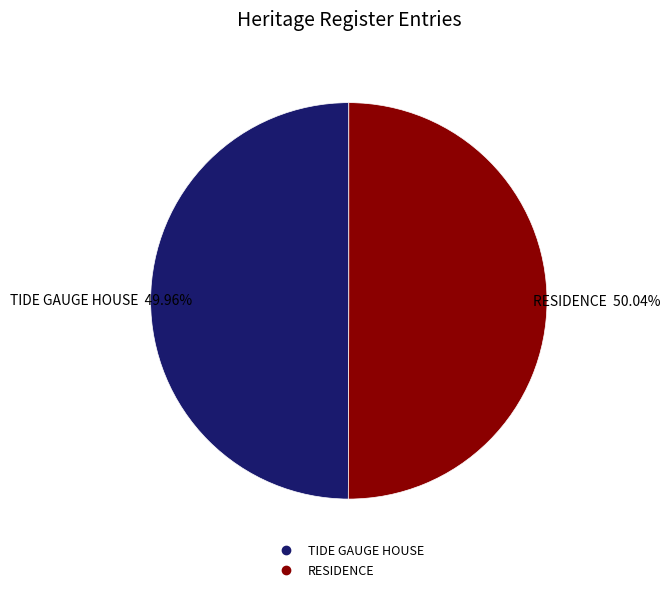

What percentage is the TIDE GAUGE HOUSE slice, to the nearest percent?

50%